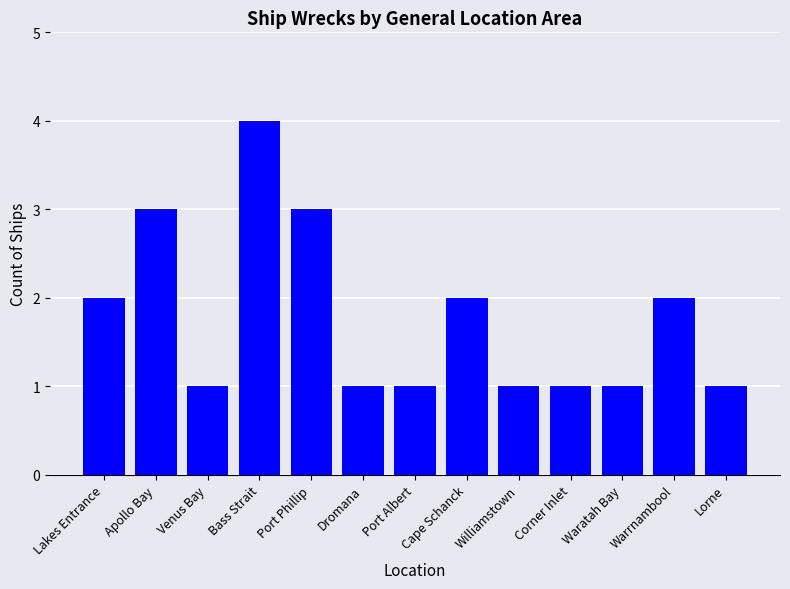

Which category has the highest value across all series?

Bass Strait